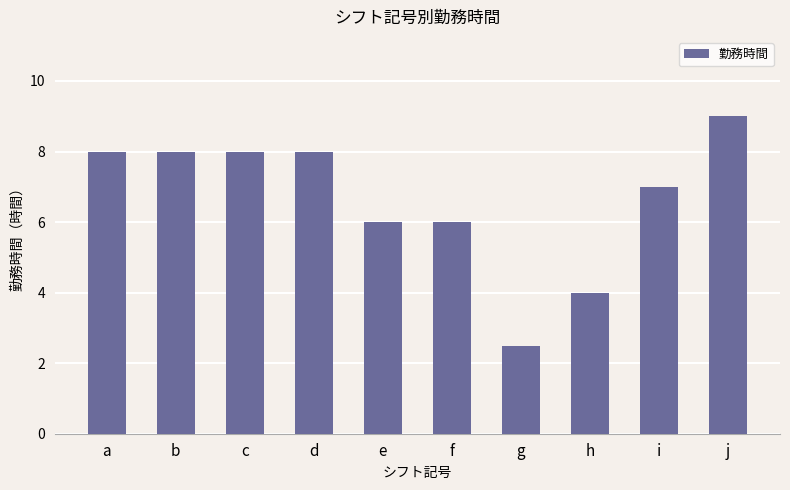

Reading left to right, list all the values displayed in this chart.

8.0	8.0	8.0	8.0	6.0	6.0	2.5	4.0	7.0	9.0